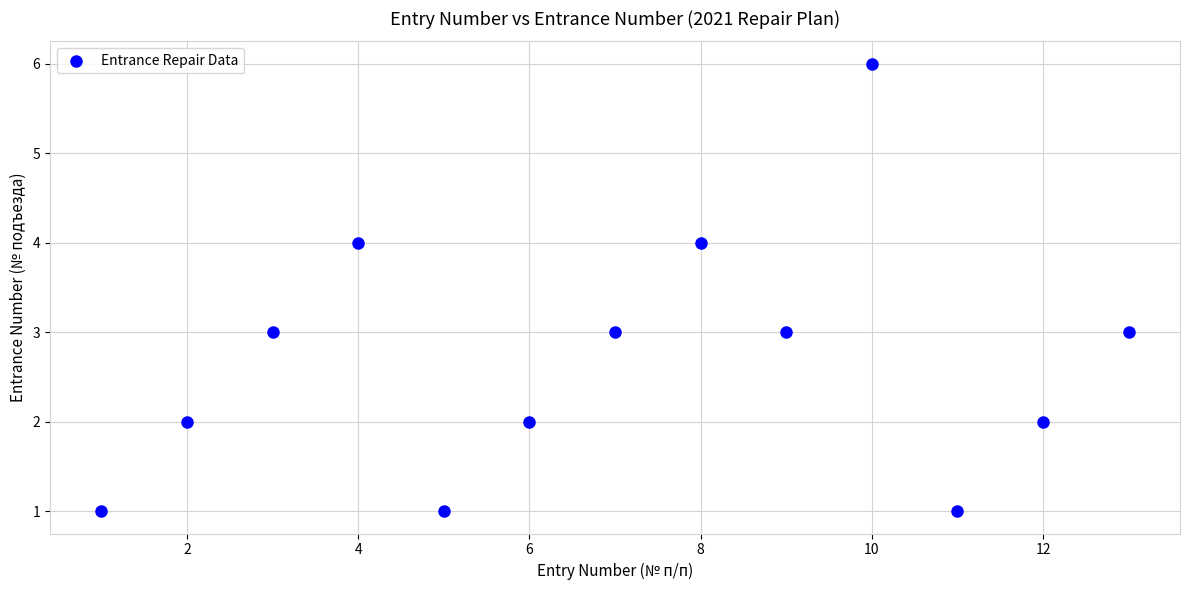

What is the range of X values (max minus min)?

12